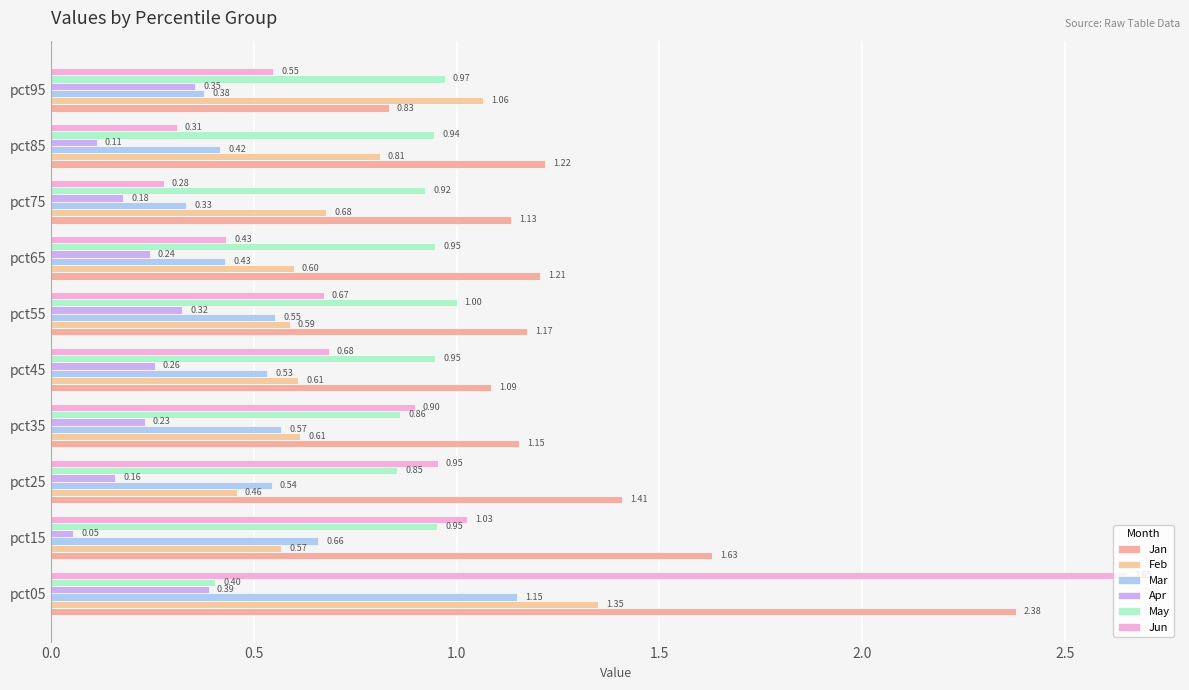

What is the sum of all May values?

8.8